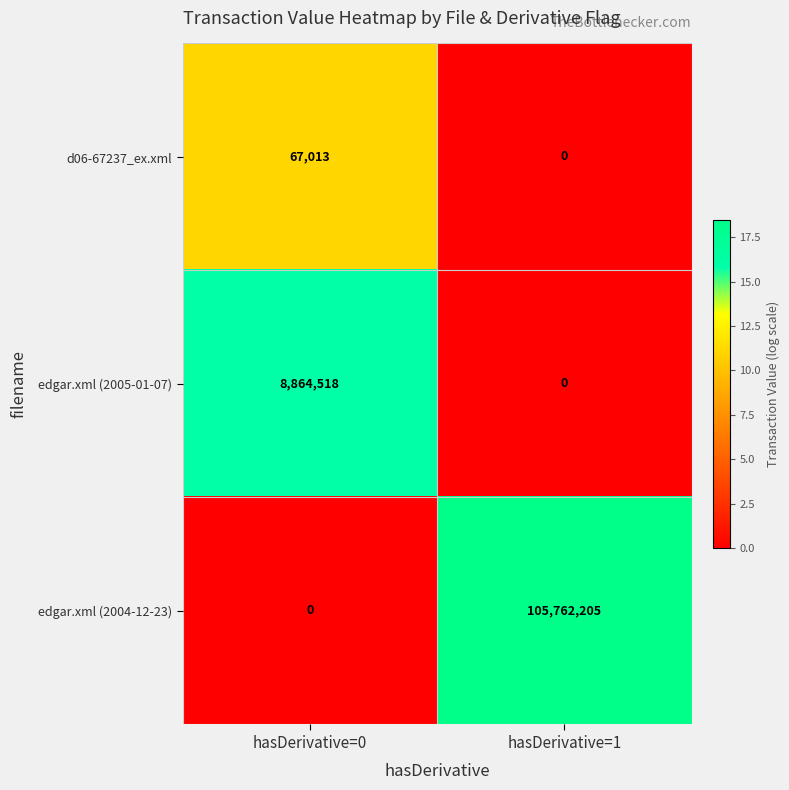

What is the maximum value shown in the chart?

105762205